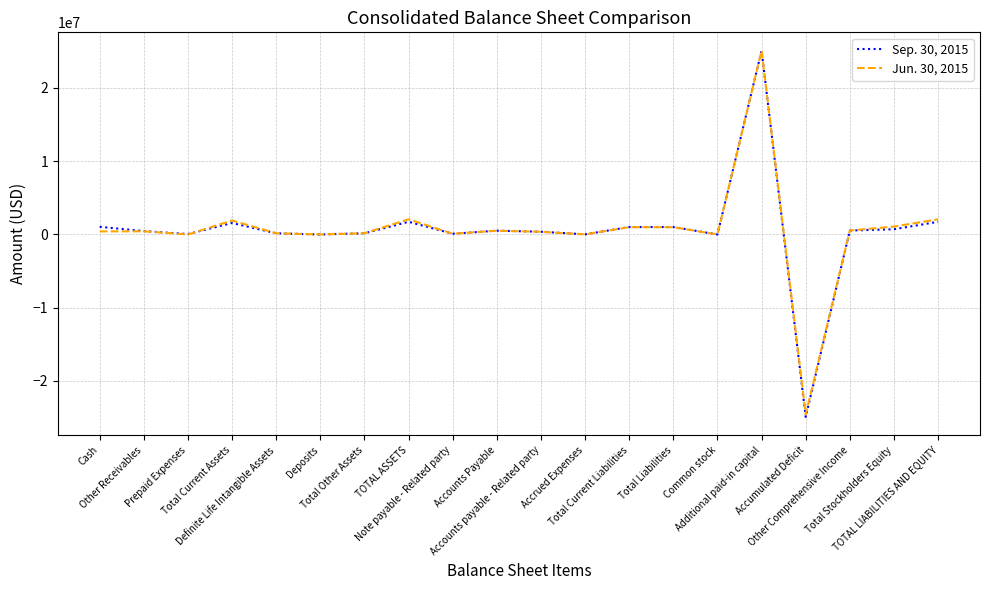

List the series in order of their overall mean, lowest first.

Sep. 30, 2015, Jun. 30, 2015